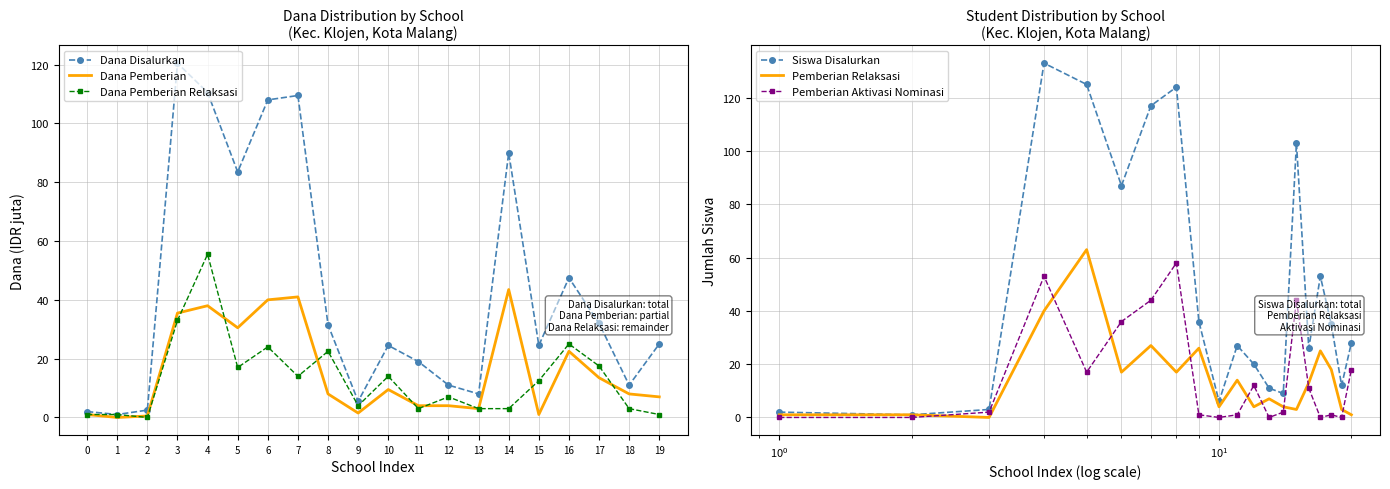

How many data points in Pemberian Aktivasi Nominasi are less than 2?

9